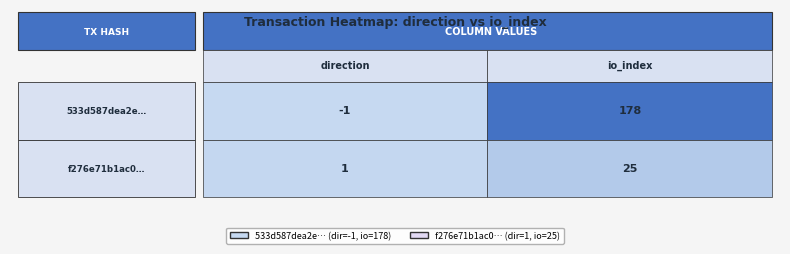

The value of 533d587dea2e1f1887bba90d87b138a1f7168ed at 0 is -1. True or false?

False